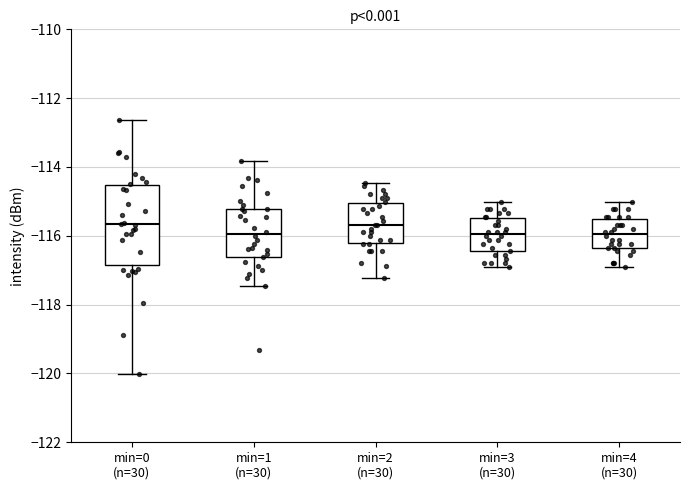

Reading left to right, read every box against the y-axis: the position of its median line, the range the box covers, and the ends of its whiskers. The values are not printed on the chart, so give them approximately, as read against the axis.

min=0 (n=30): median -115.6, box -116.8 to -114.6, whiskers -120.0 to -112.6
min=1 (n=30): median -116.0, box -116.6 to -115.2, whiskers -117.4 to -113.8
min=2 (n=30): median -115.6, box -116.2 to -115.0, whiskers -117.2 to -114.4
min=3 (n=30): median -116.0, box -116.4 to -115.4, whiskers -117.0 to -115.0
min=4 (n=30): median -116.0, box -116.4 to -115.6, whiskers -117.0 to -115.0